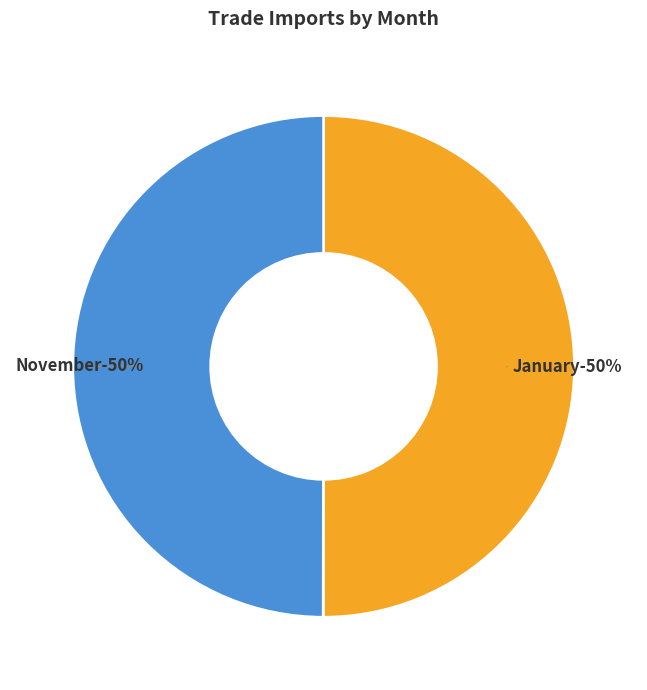

What is the ratio of the value at January to the value at November?

1.0